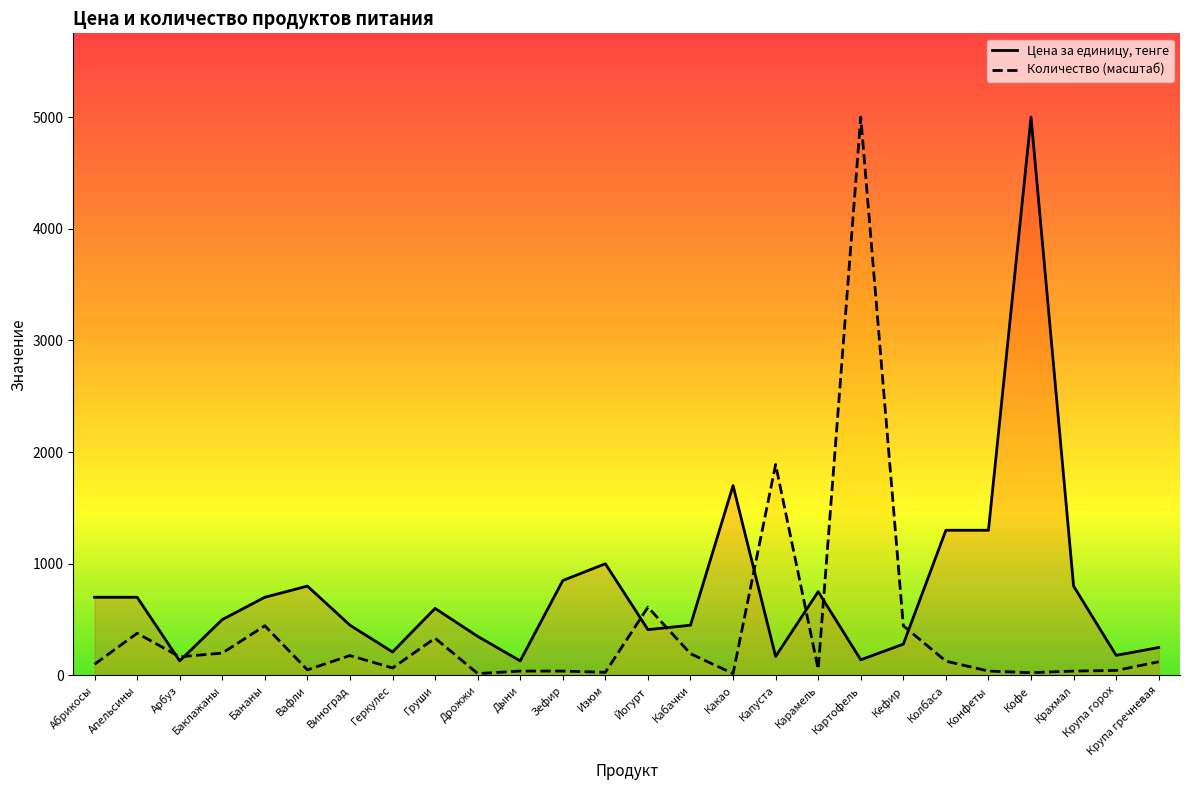

How many values in the Цена за единицу series exceed 600?

12